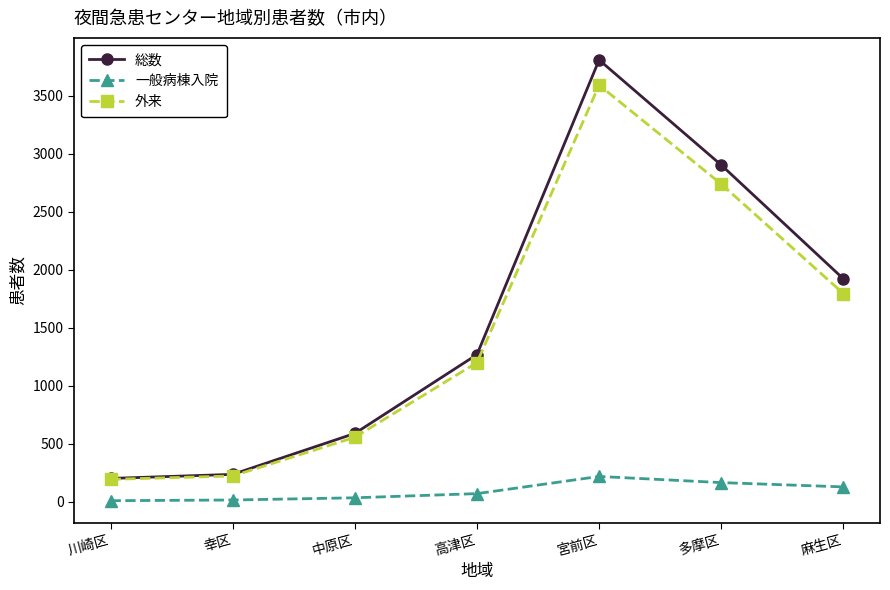

How many interior local peaks does the 総数 series have?

1